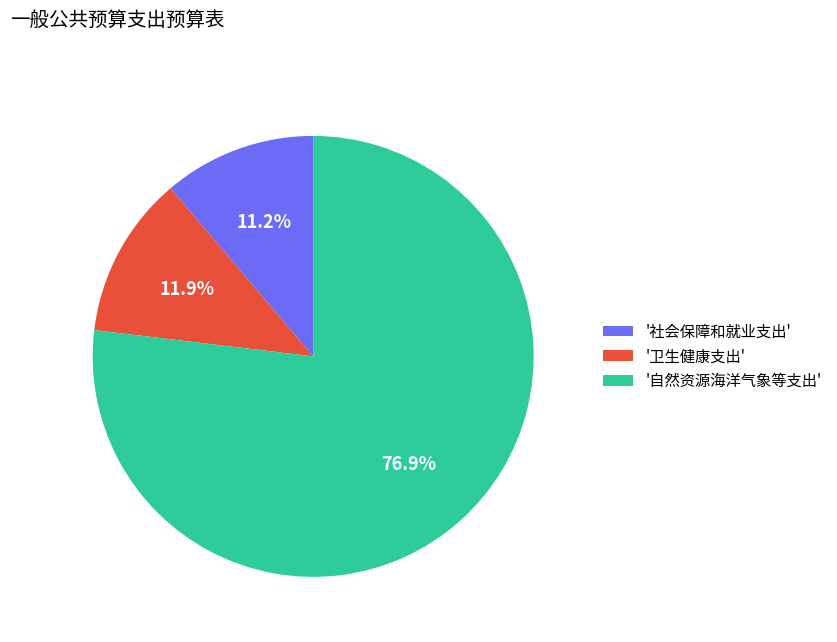

What percentage do '社会保障和就业支出' and '卫生健康支出' together represent?

23.1%